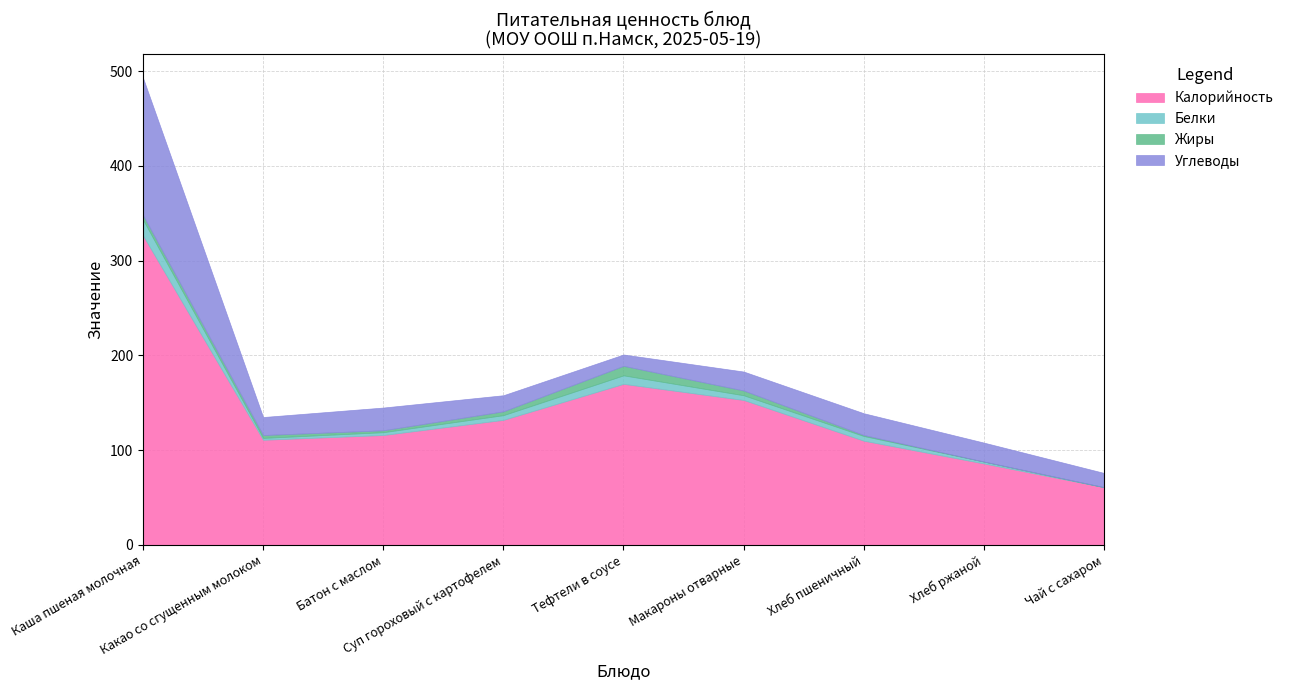

How many data points in Углеводы are less than 20?

4